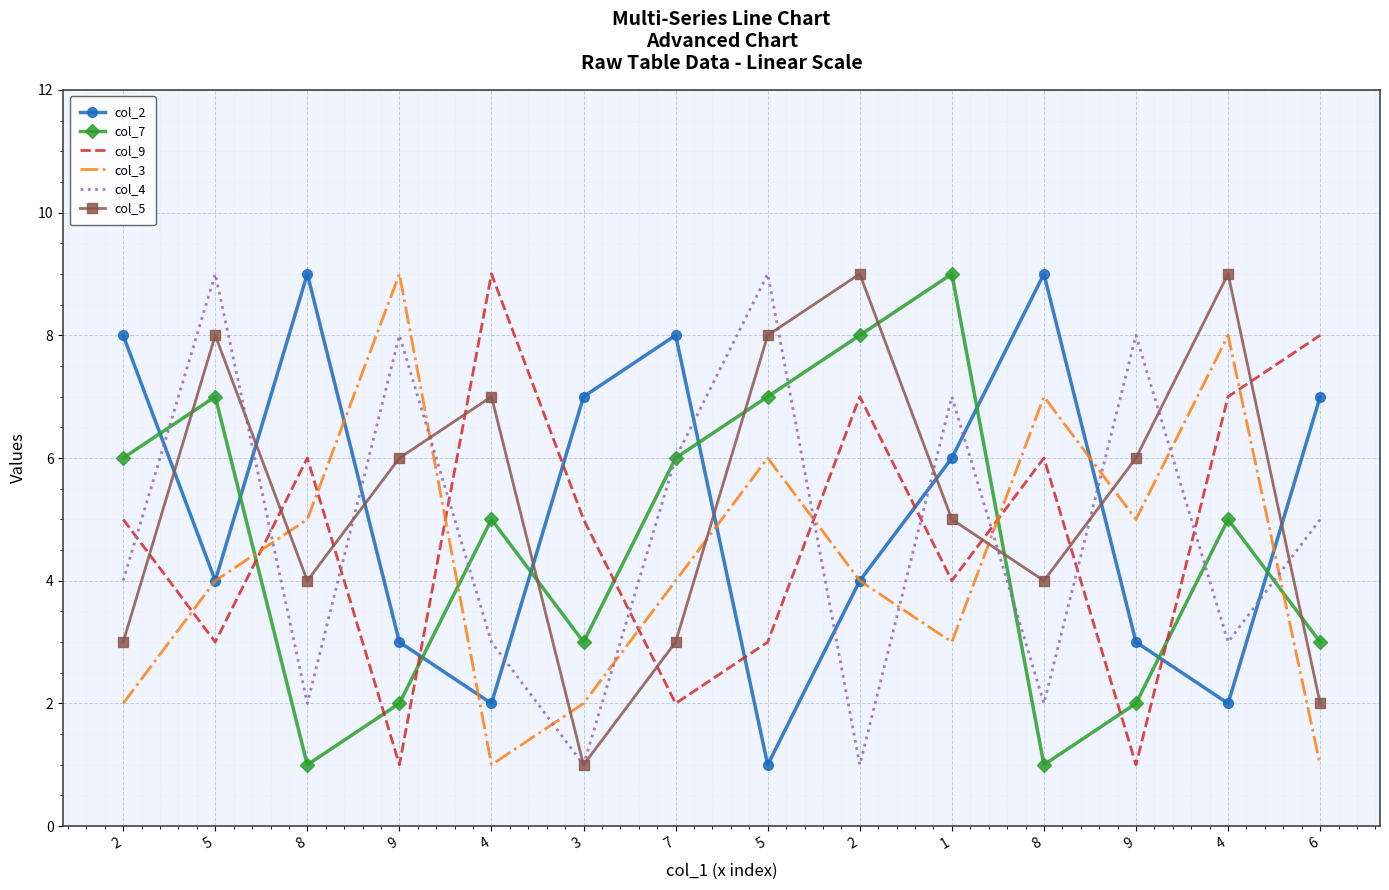

Between 8 and 4, which series saw the biggest shift?

col_2